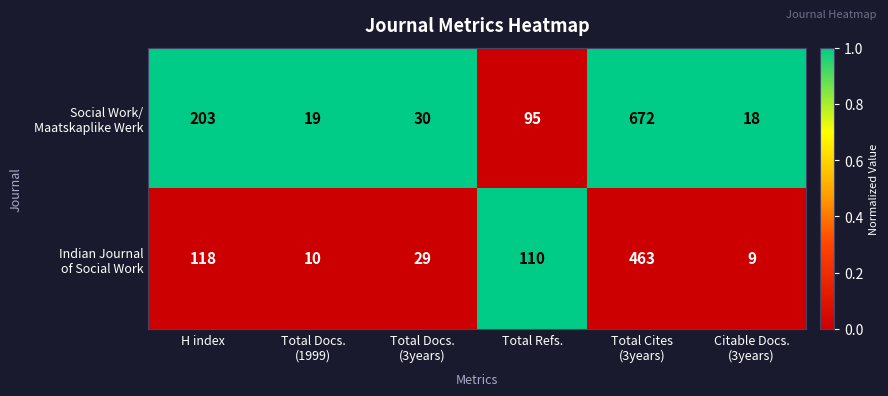

What is the greatest value displayed?

672